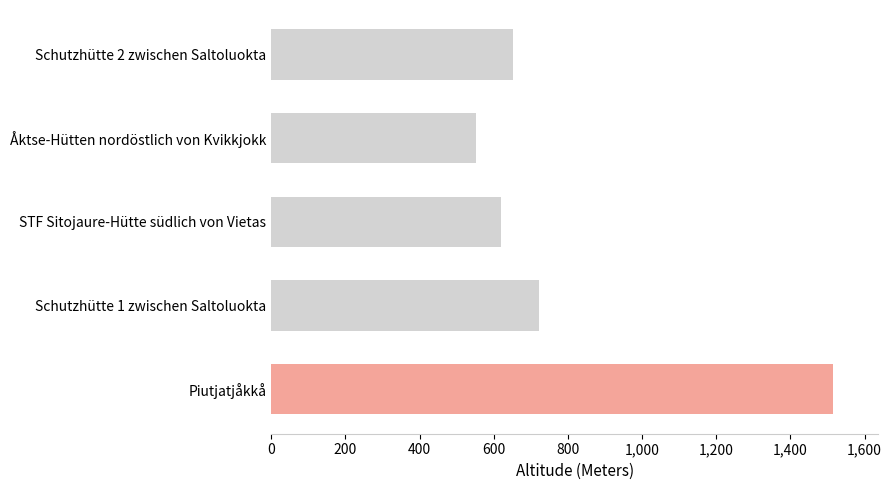

How many distinct data groups are displayed?

1